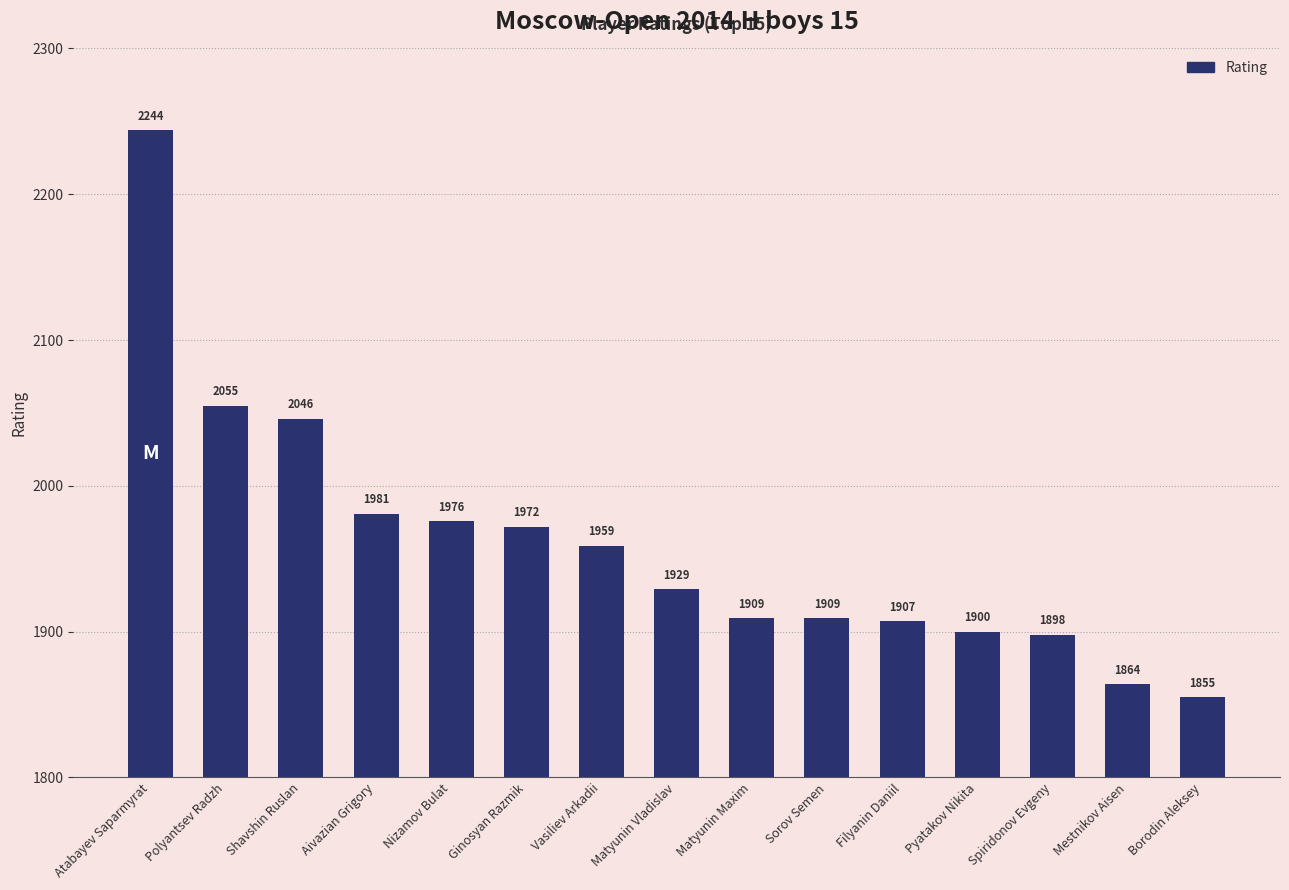

What is the sum of all values?

29404